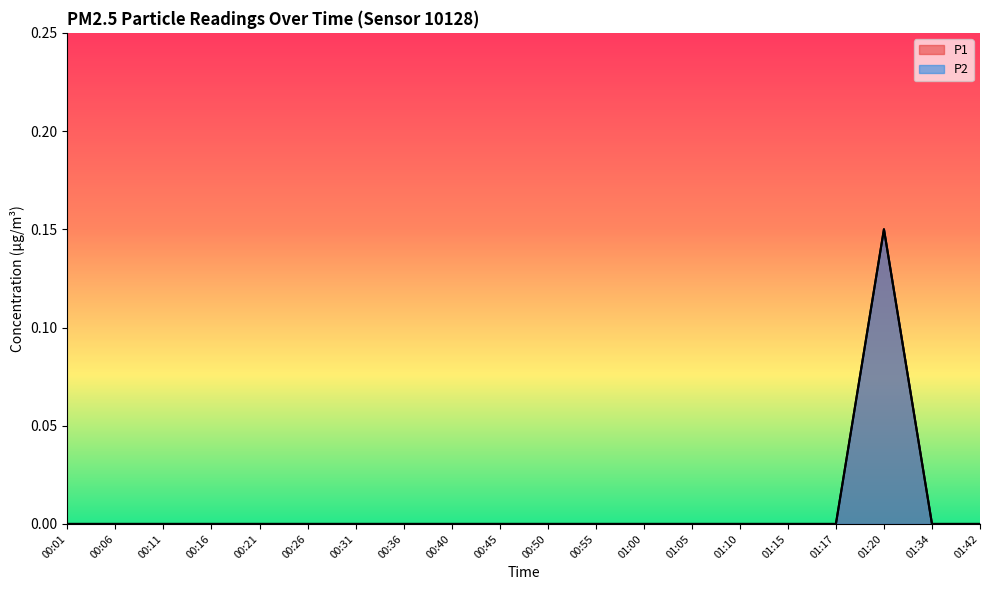

What position from the left is 01:05?

14